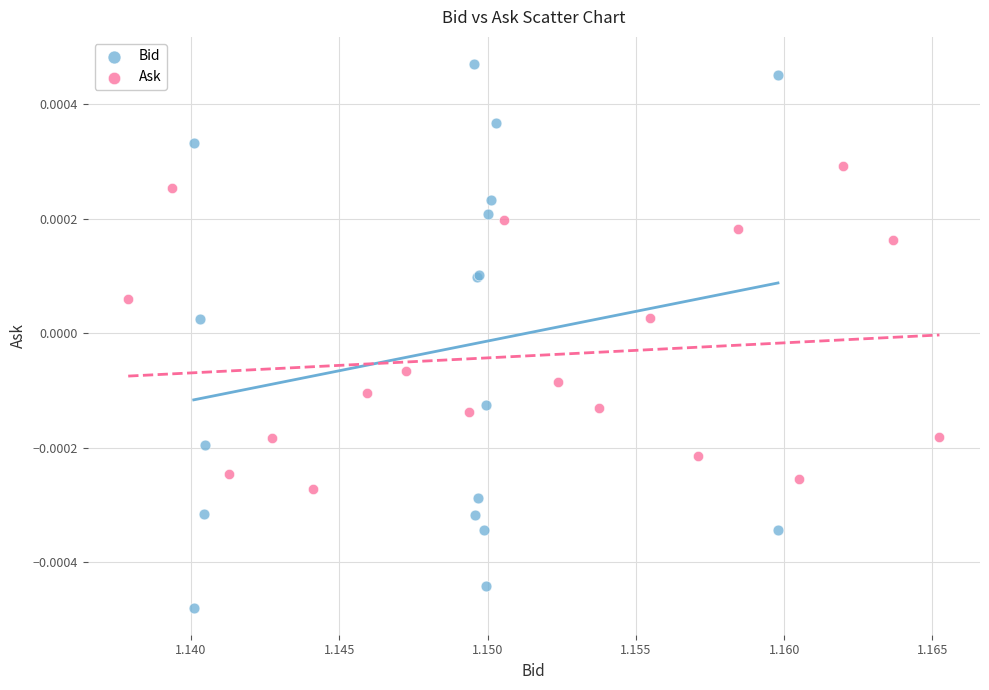

Which series contains the highest Y value?

Bid